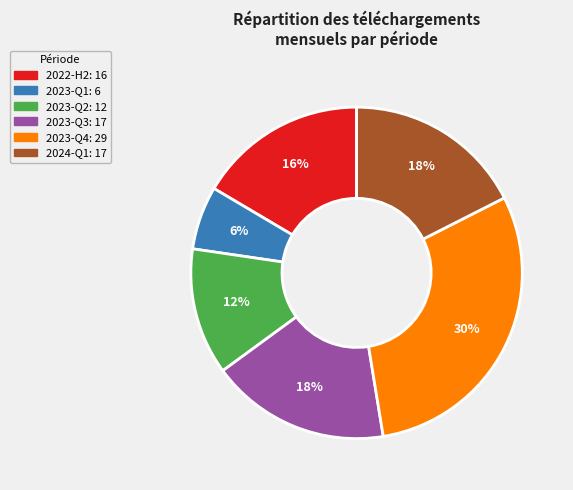

Is there a majority slice in this chart?

No